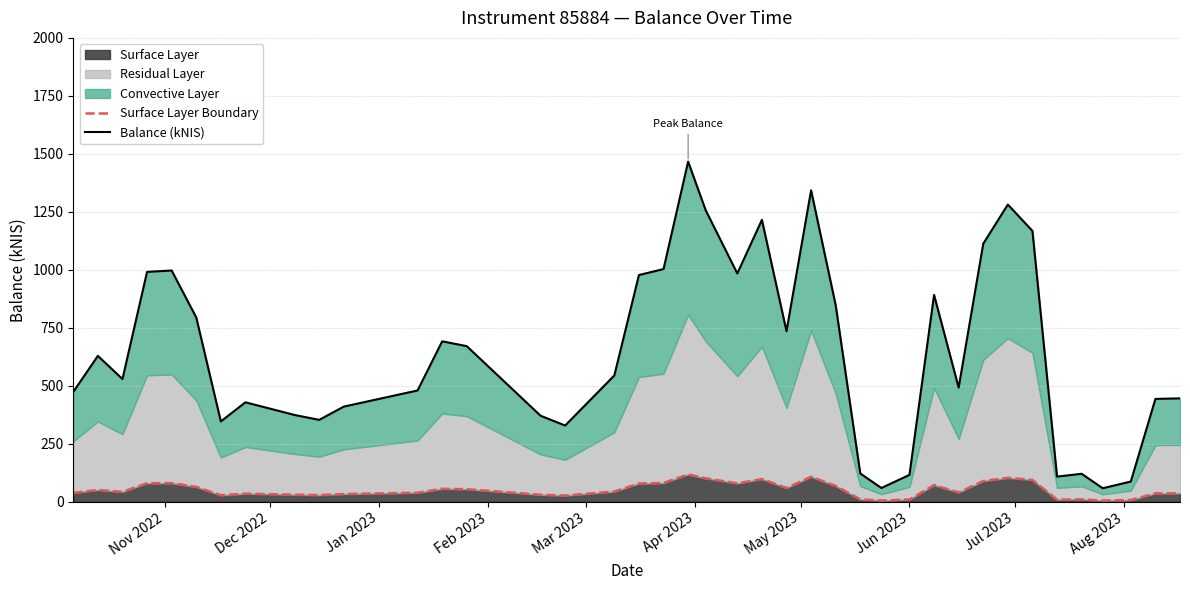

What is the average value of the Balance (kNIS) series?

643.4